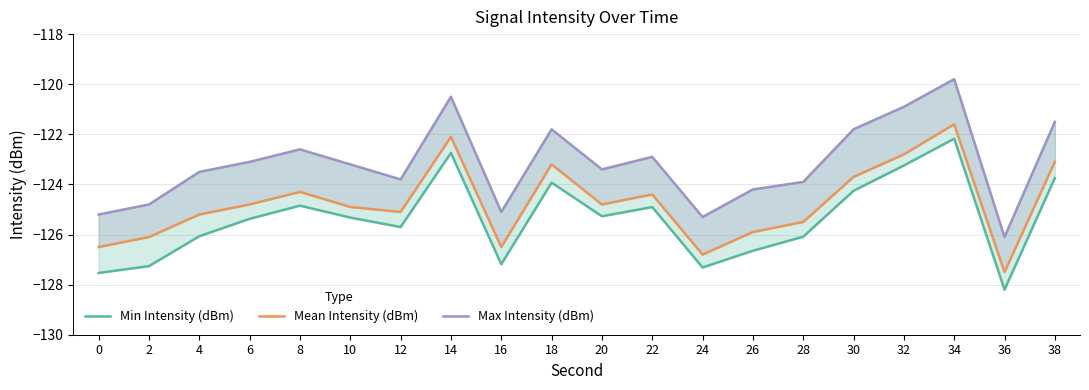

Is this an area chart (filled region under the line)?

No